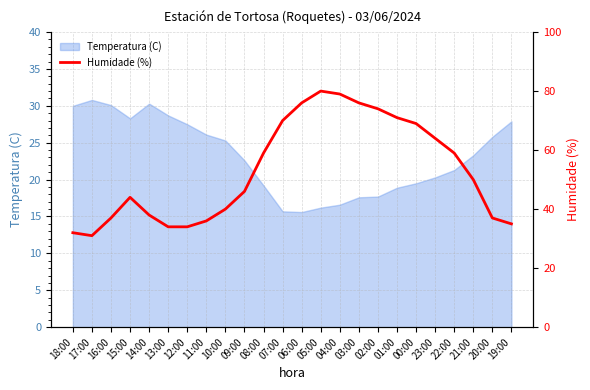

How many points are lower than both their immediate neighbors (excluding endpoints)?

1